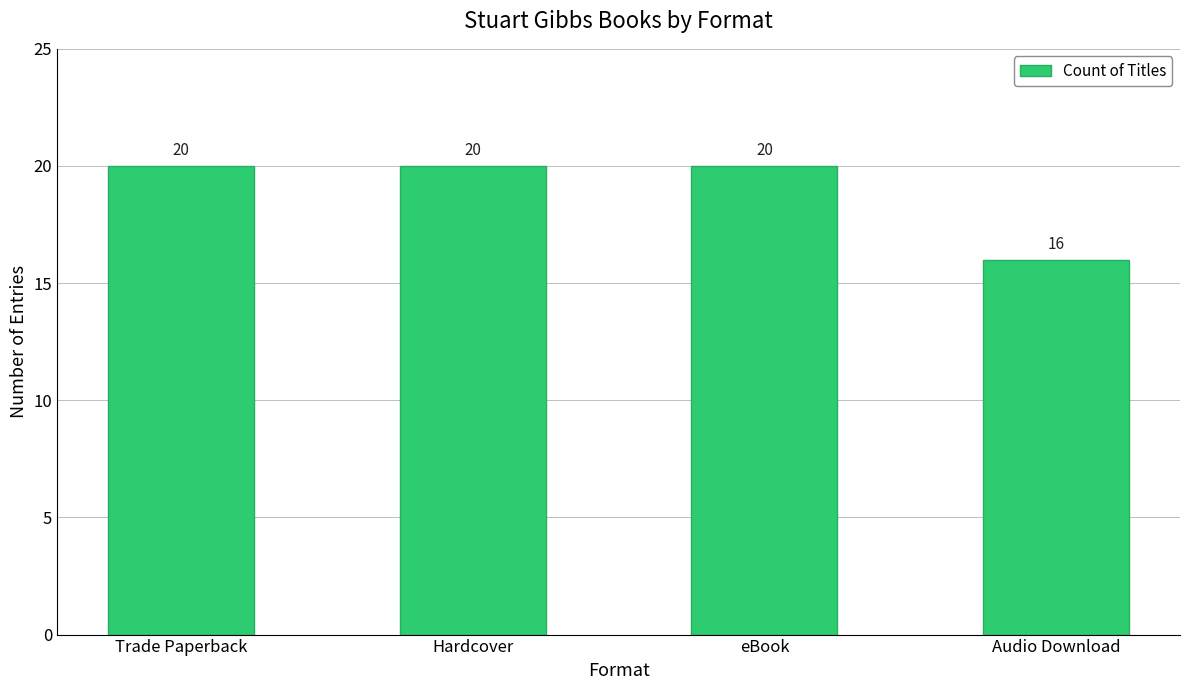

Between Trade Paperback and Audio Download, which is larger?

Trade Paperback